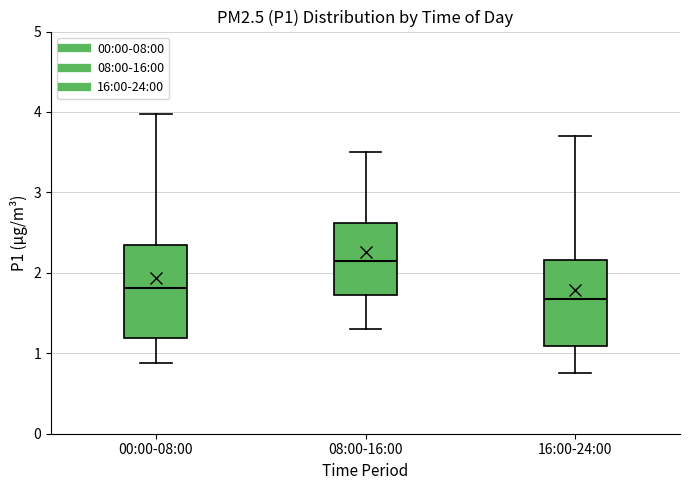

Reading left to right, transcribe this box plot: for each box, give where its median line is, the range the box spans, and where its two whiskers end, as read against the y-axis. The values are not printed on the chart, so give them approximately, as read against the axis.

00:00-08:00: median 1.8, box 1.2 to 2.4, whiskers 0.9 to 4.0
08:00-16:00: median 2.2, box 1.7 to 2.6, whiskers 1.3 to 3.5
16:00-24:00: median 1.7, box 1.1 to 2.2, whiskers 0.8 to 3.7